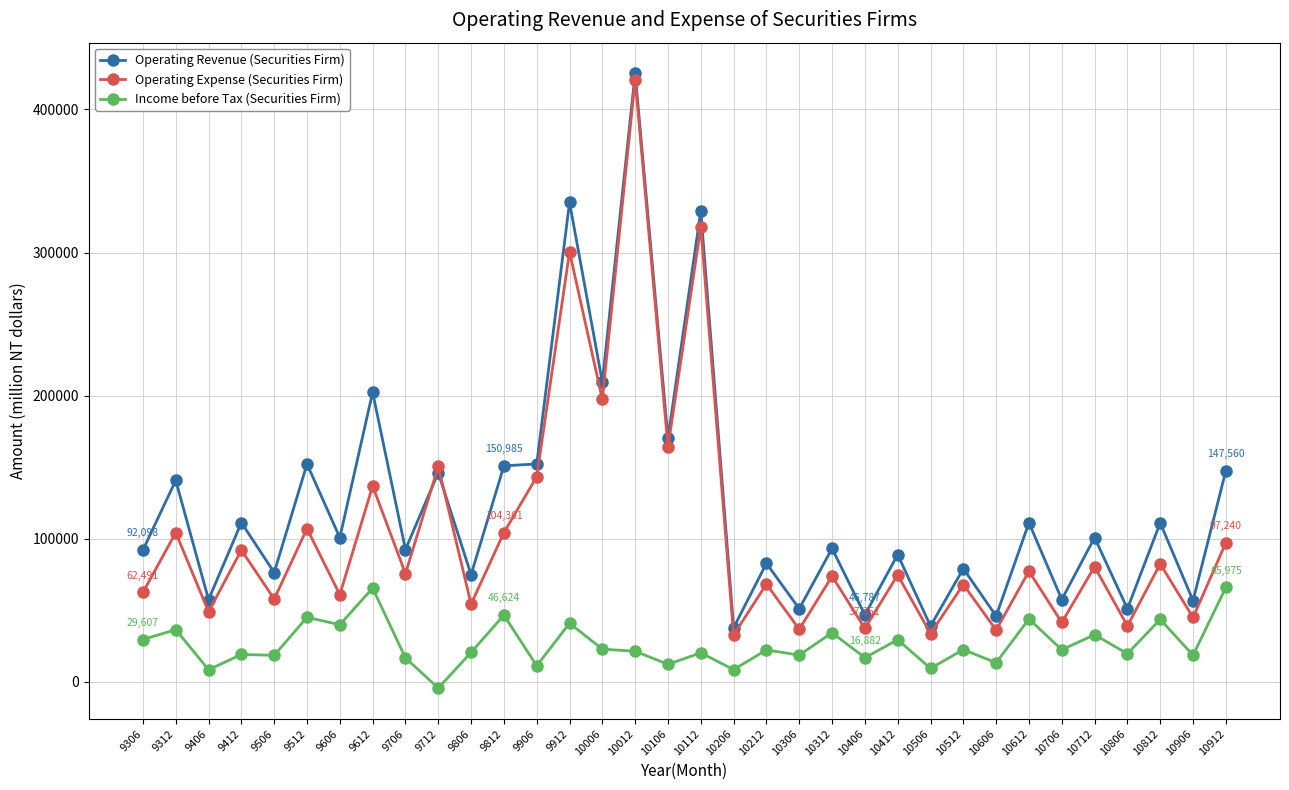

What is the maximum value shown in the chart?

425178.0